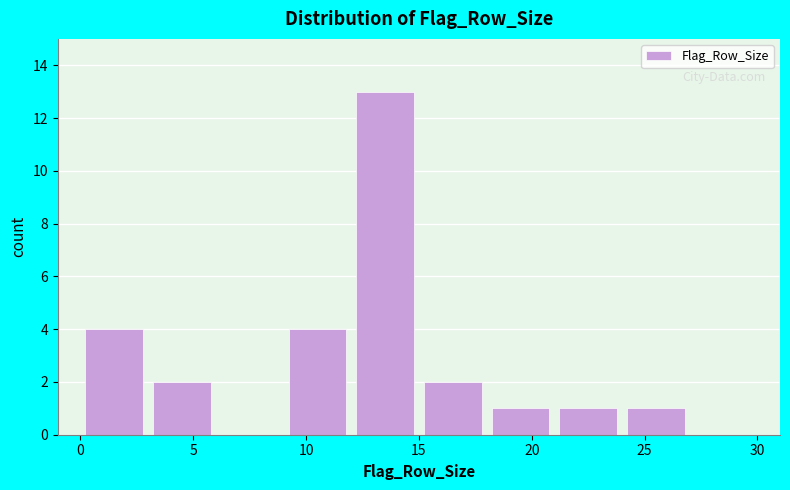

What is the height of the bar covering 9 to 12 on the x-axis? The values are not printed on the chart, so give them approximately, as read against the axis.

4